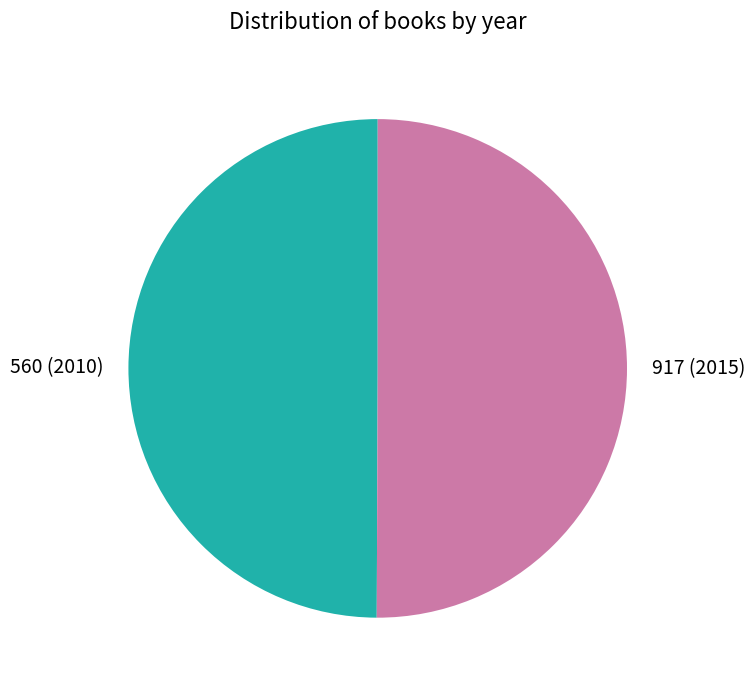

Combined, do 560 and 917 account for over 50%?

Yes